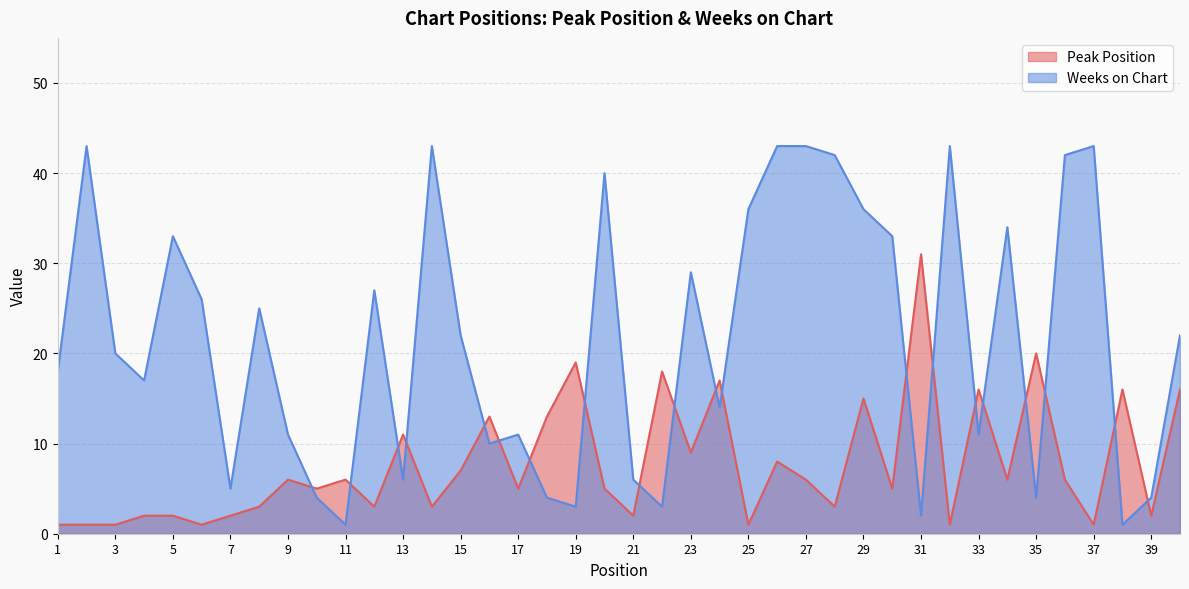

What is the value of the Peak Position point at the 6th from the left?

1